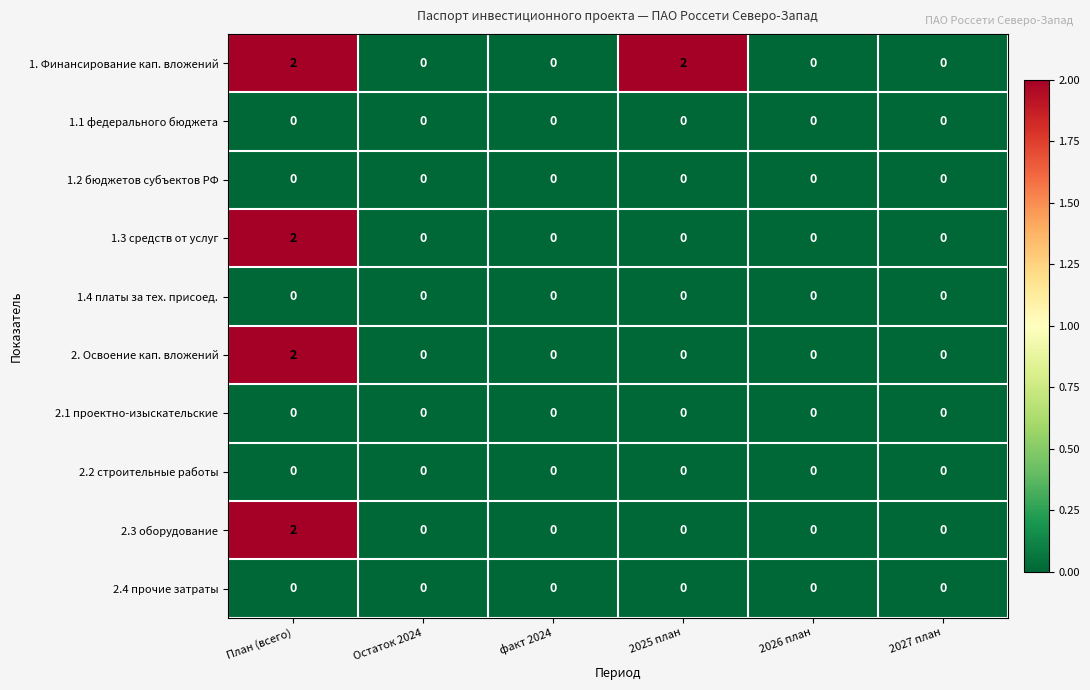

Is it true that 2. Освоение кап. вложений equals 1 at 2025 план?

False